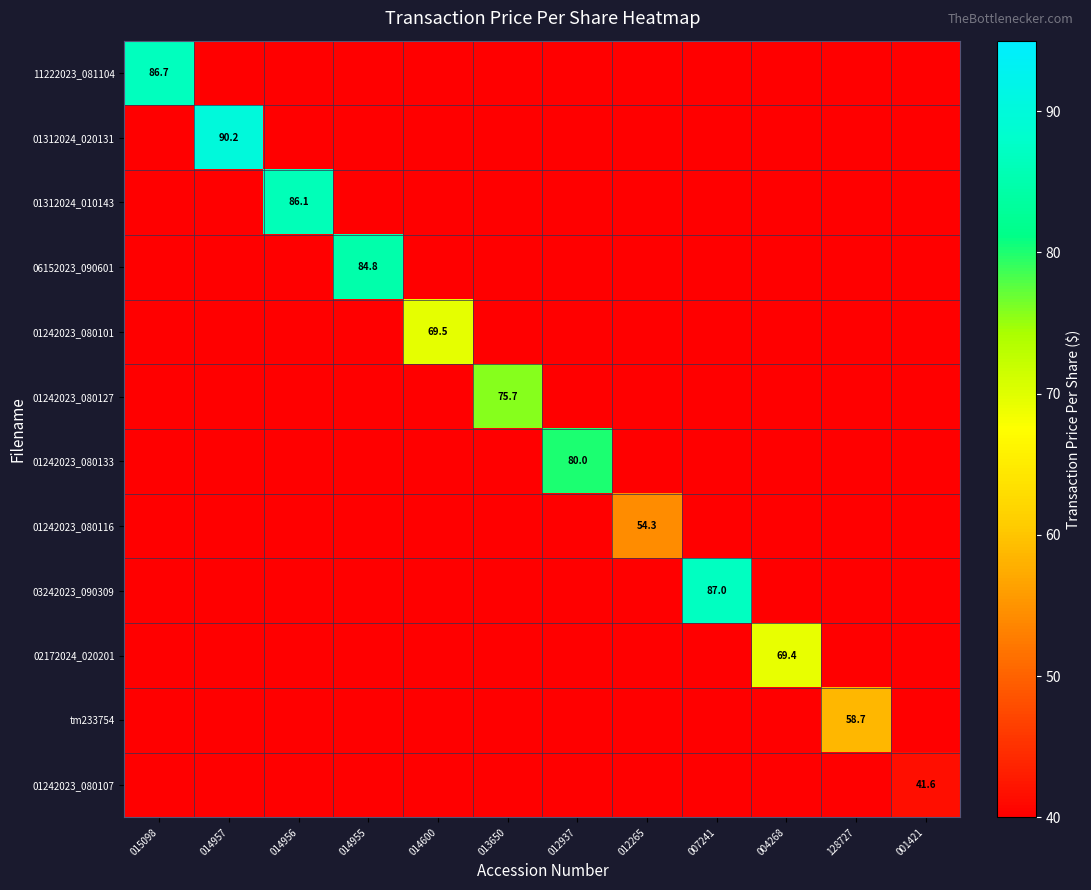

True or false: 01242023_080107 has a value of 0.0 at 014955.

True